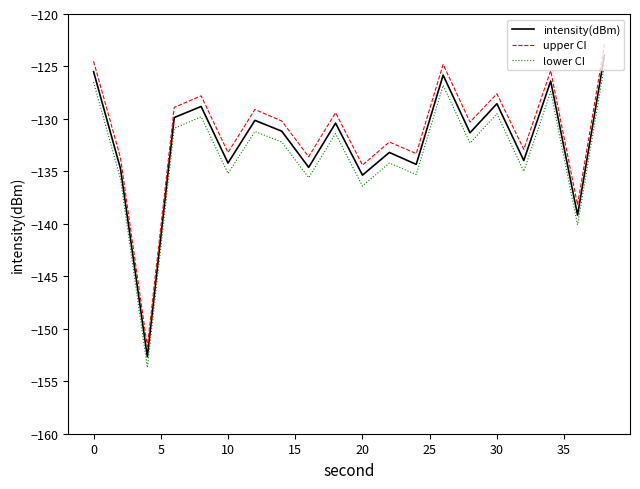

What are all the series names shown in the legend?

intensity(dBm), upper CI, lower CI